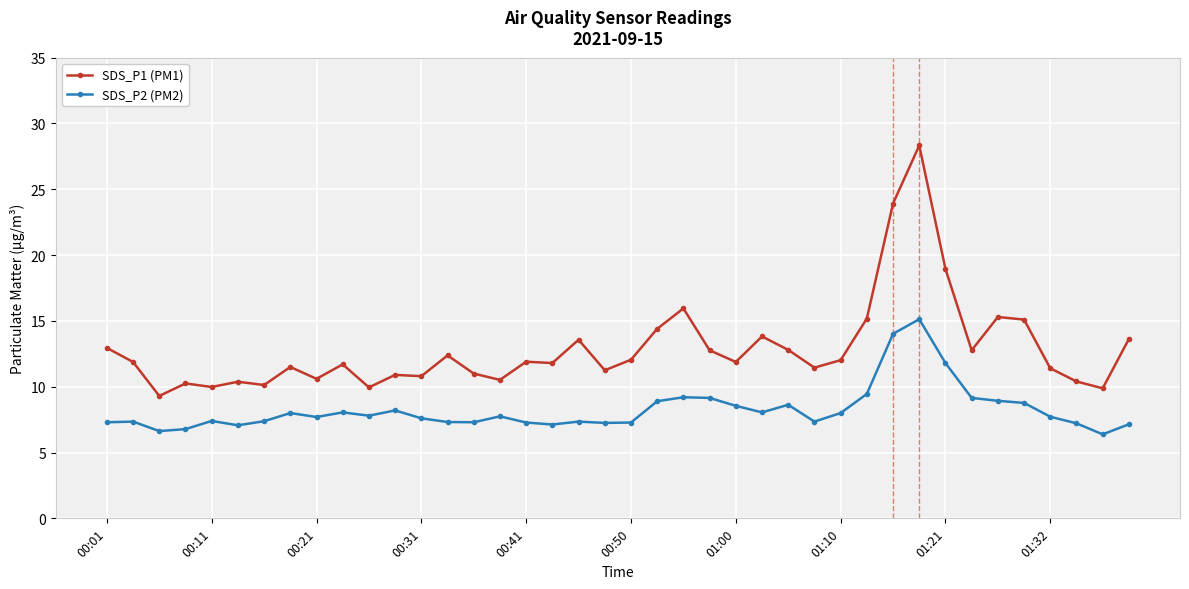

True or false: SDS_P2 (PM2) has more than 1 points higher than both neighbors.

True